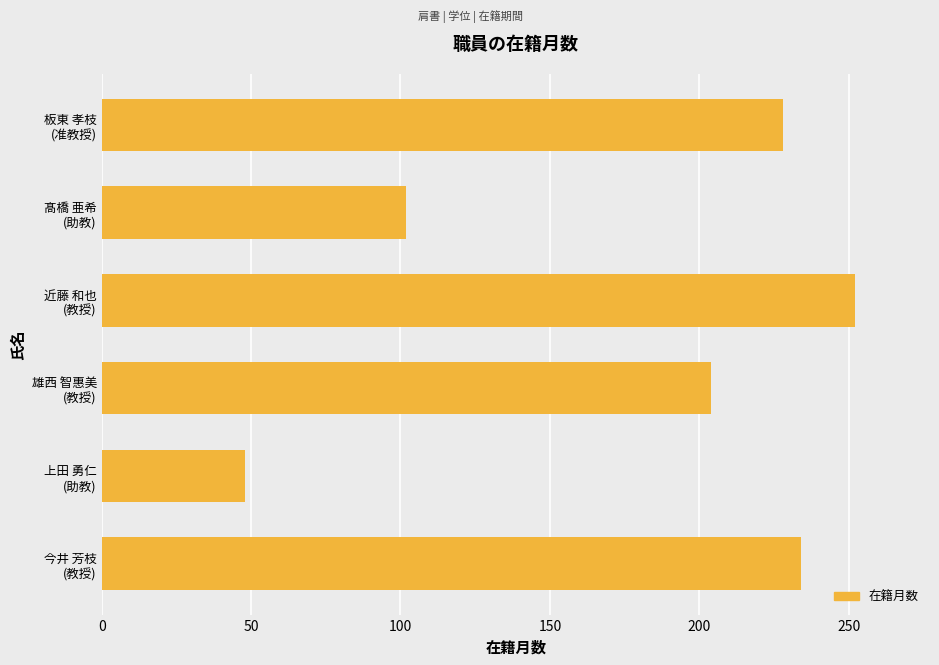

What is the difference between the maximum and minimum values?

204